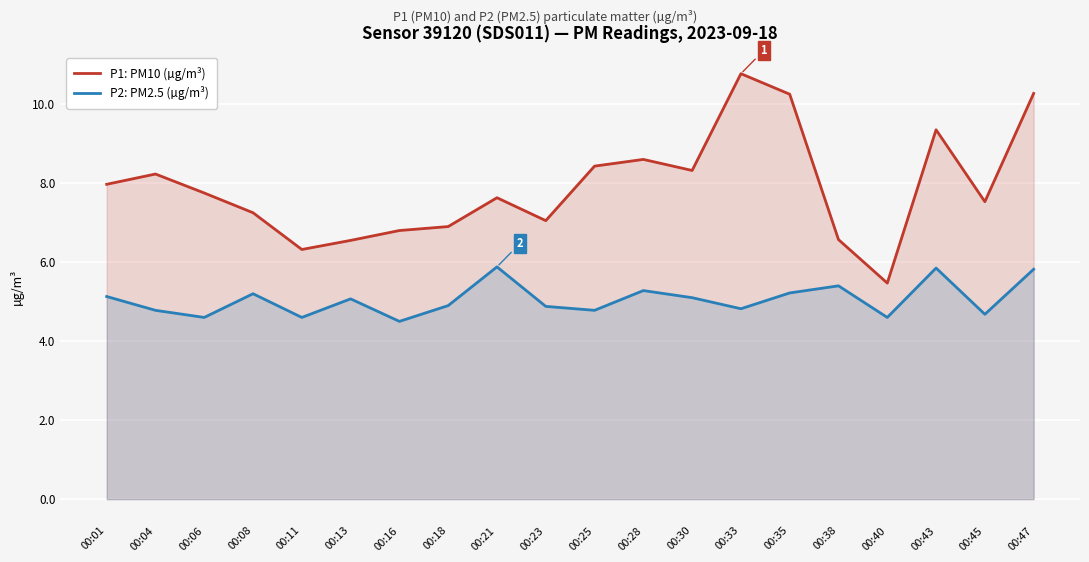

In P2: PM2.5 (µg/m³), how many points are lower than both neighbors (excluding endpoints)?

7